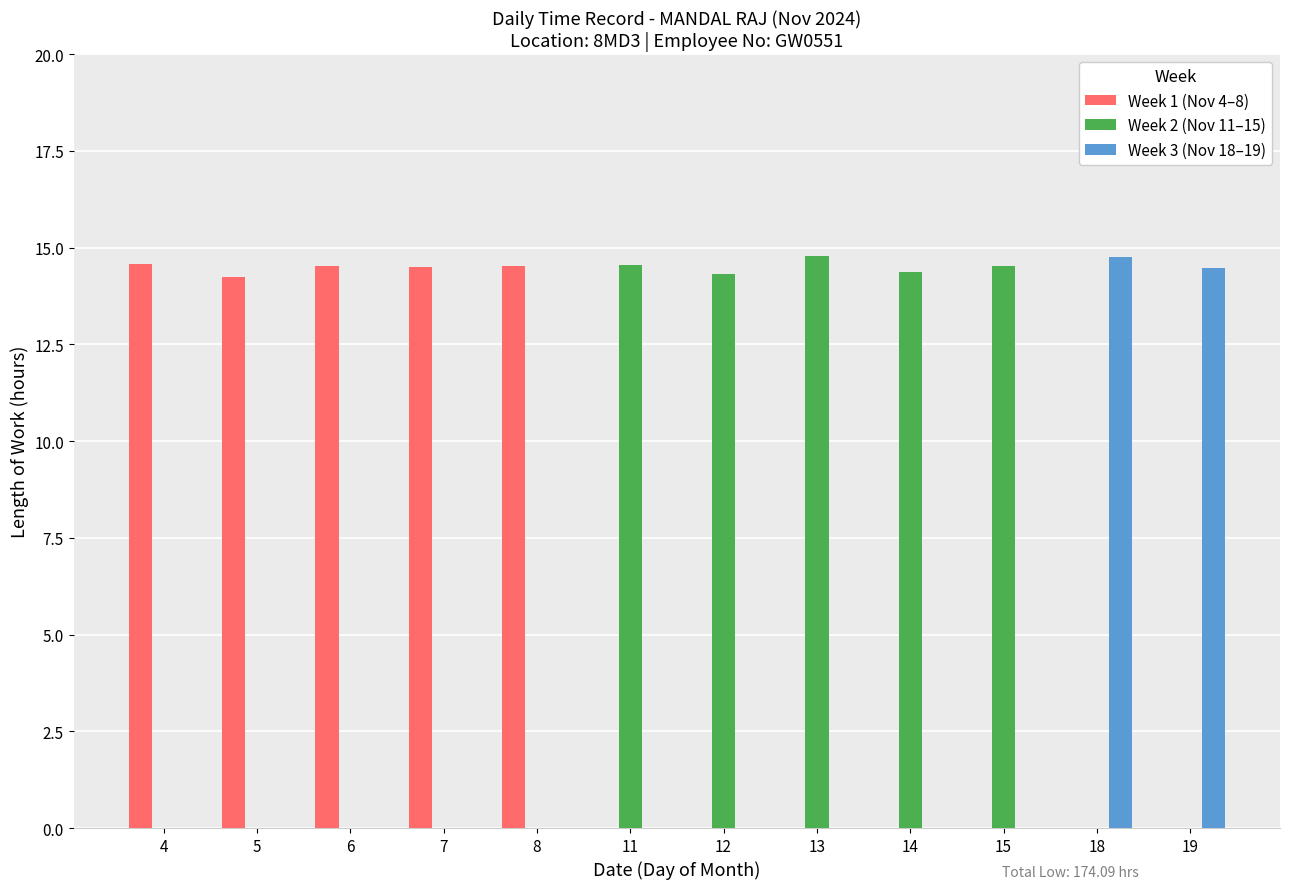

What is the total value across all series at 11?

14.6